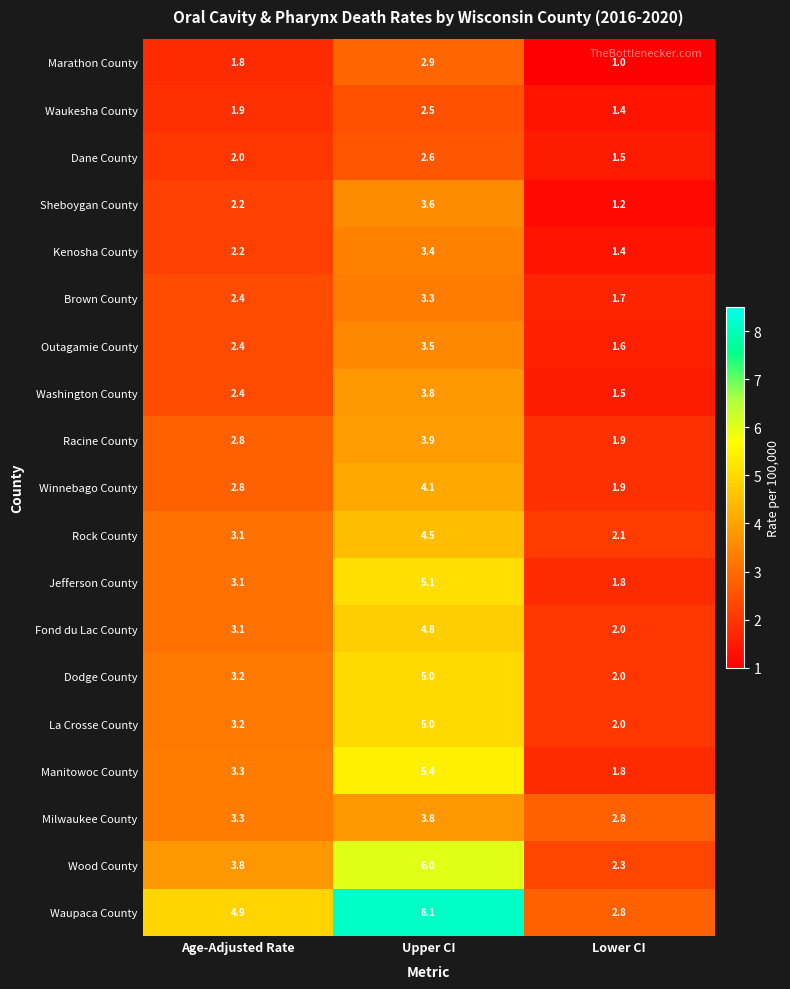

Between Upper CI and Lower CI, which series saw the biggest shift?

Waupaca County